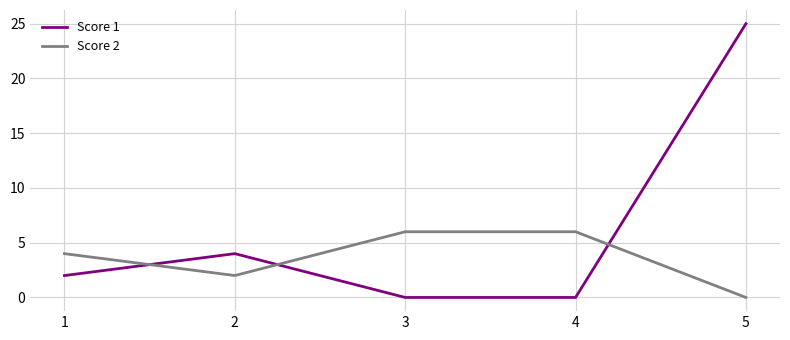

Is it true that Score 2 equals 4 at 3?

False